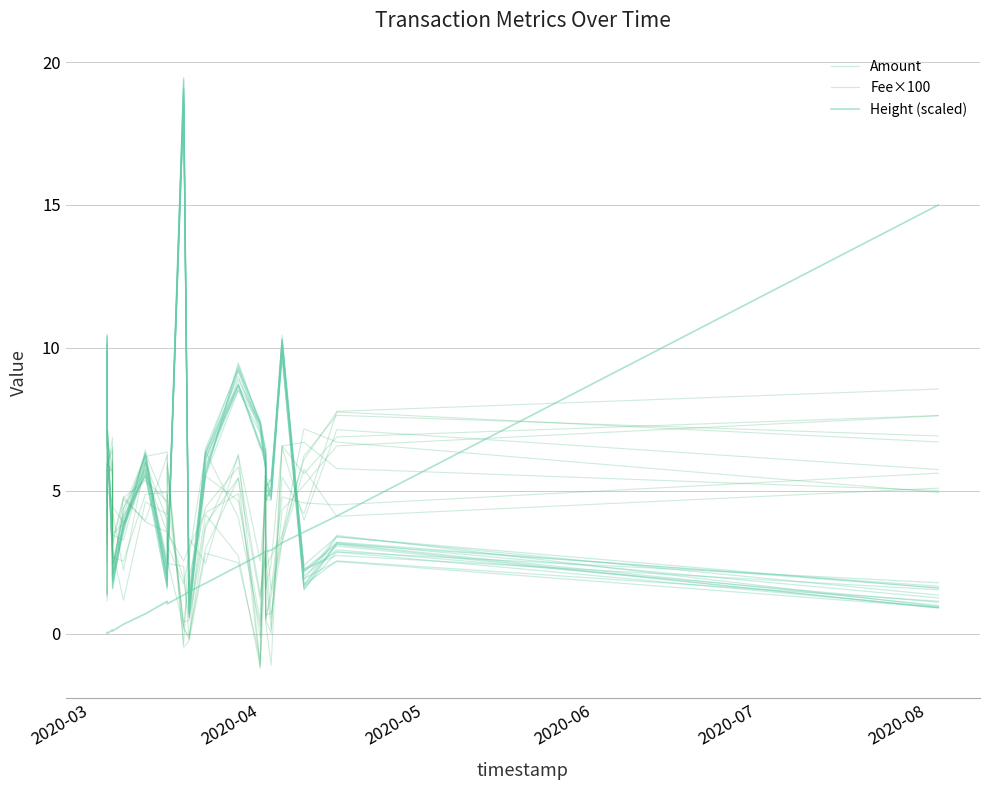

Reading right to left, what are all the values shown in this chart?

Amount: 1.1	2.9	2.0	9.8	4.7	4.7	5.7	7.3	9.5	5.5	1.2	19.1	2.4	1.6	5.7	3.7	2.1	3.2	7.5	9.9
Fee×100: 5.6	4.5	4.6	4.8	1.5	3.5	6.3	-1.2	2.7	4.2	0.6	1.9	3.7	4.5	6.3	3.8	3.5	6.0	5.3	1.1
Height (scaled): 15.0	4.1	3.6	3.2	2.9	2.9	2.9	2.8	2.4	1.8	1.5	1.4	1.0	1.1	0.7	0.3	0.1	0.1	0.0	0.0